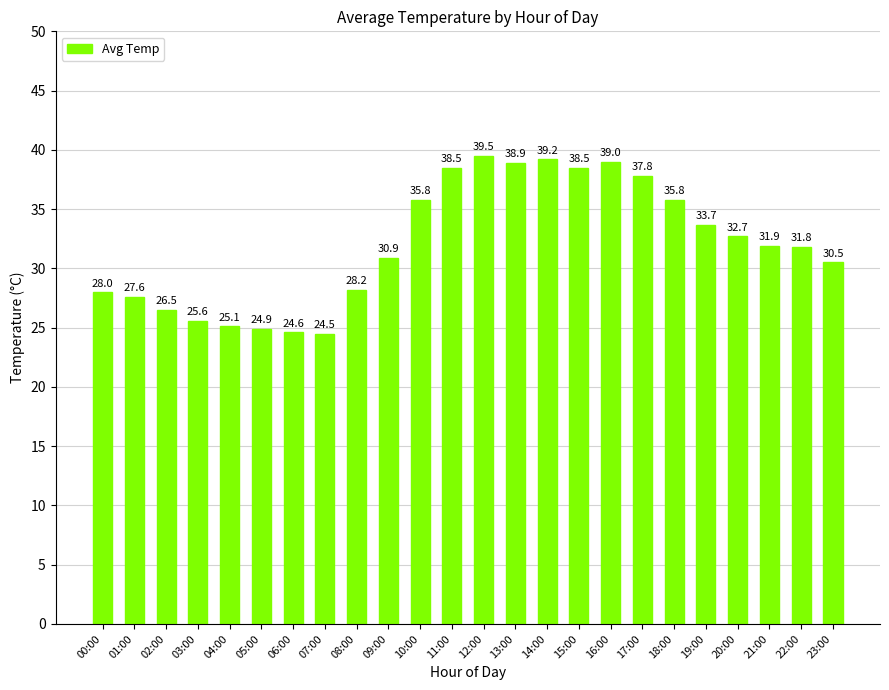

What is the sum of all values?

769.5